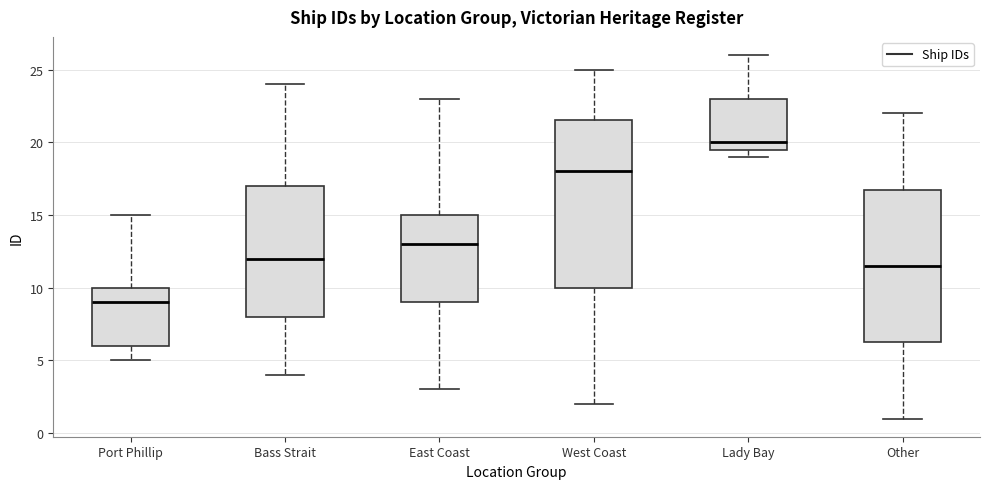

Where does the upper whisker of the box for Port Phillip end on the y-axis? The values are not printed on the chart, so give them approximately, as read against the axis.

15.0